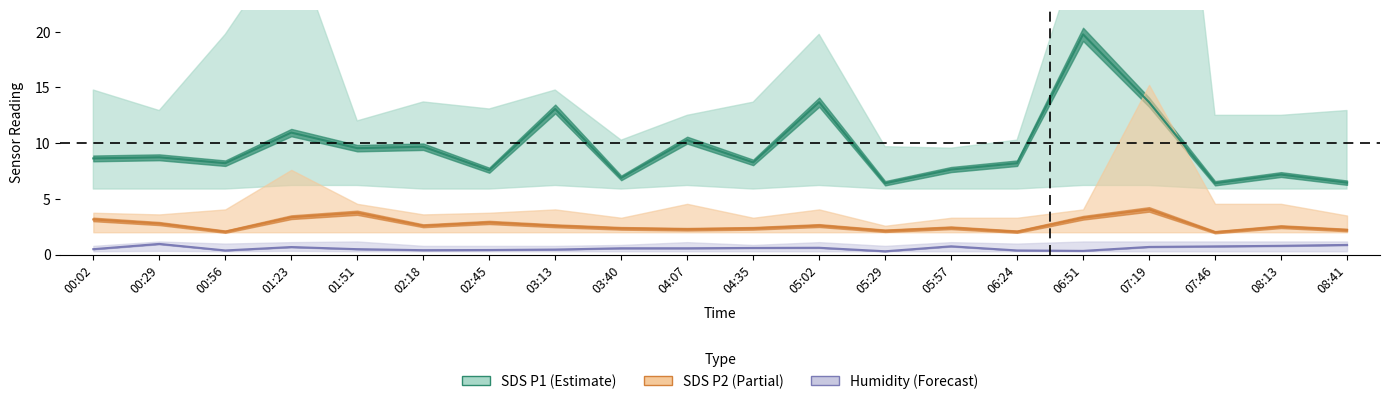

How many interior local valleys does the SDS P1 (Estimate) series have?

7